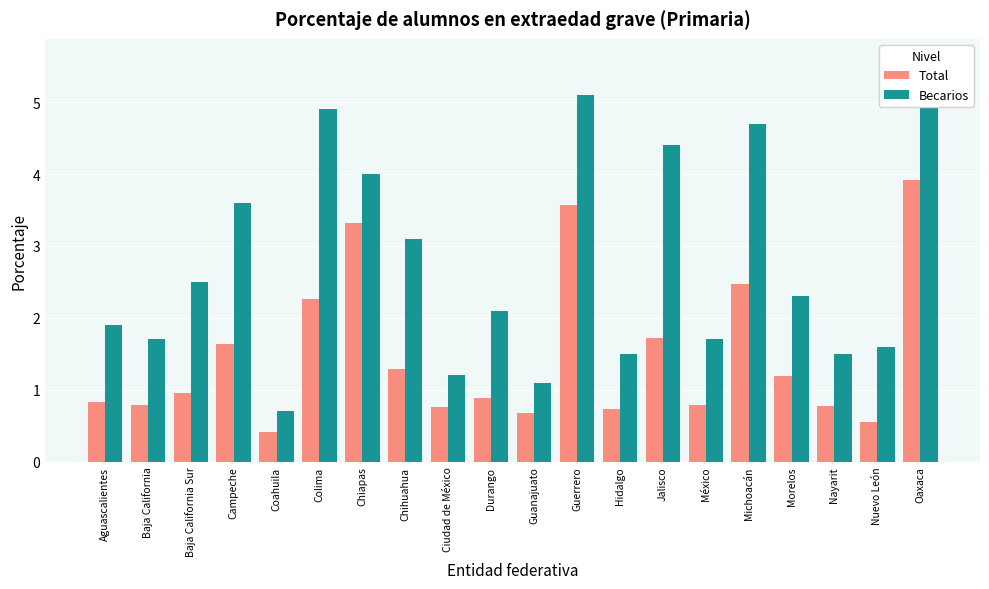

What is the difference between the maximum and minimum values in the Total series?

3.5